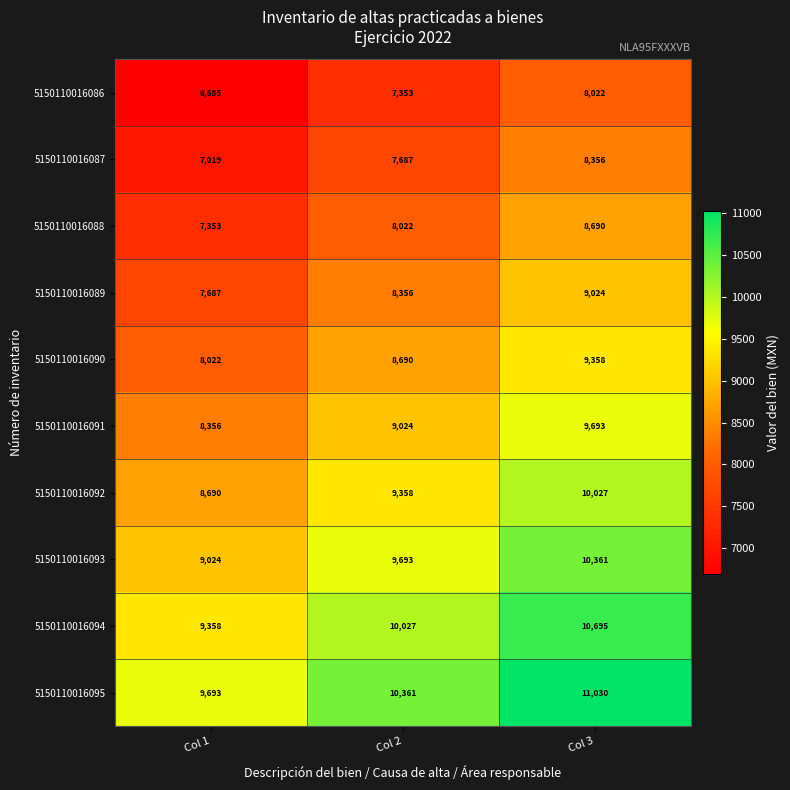

Reading left to right, extract all data points from this chart.

5150110016086: Col 1=6685	Col 2=7353	Col 3=8022
5150110016087: Col 1=7019	Col 2=7687	Col 3=8356
5150110016088: Col 1=7353	Col 2=8022	Col 3=8690
5150110016089: Col 1=7687	Col 2=8356	Col 3=9024
5150110016090: Col 1=8022	Col 2=8690	Col 3=9358
5150110016091: Col 1=8356	Col 2=9024	Col 3=9693
5150110016092: Col 1=8690	Col 2=9358	Col 3=10027
5150110016093: Col 1=9024	Col 2=9693	Col 3=10361
5150110016094: Col 1=9358	Col 2=10027	Col 3=10695
5150110016095: Col 1=9693	Col 2=10361	Col 3=11030